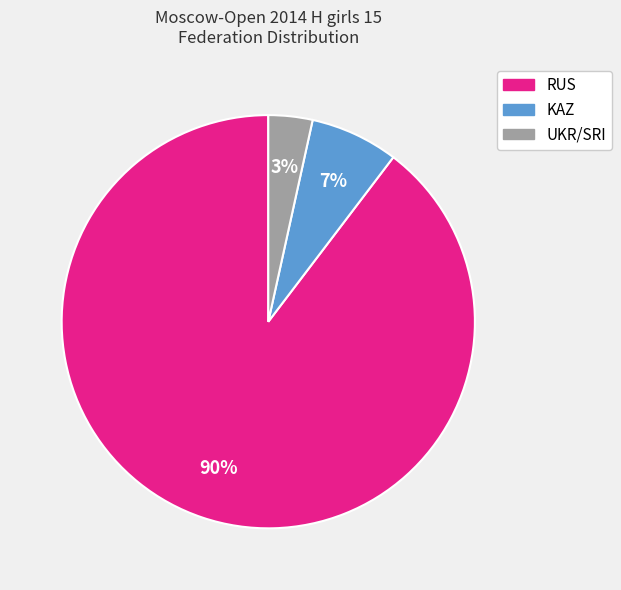

Which has a higher value, RUS or KAZ?

RUS